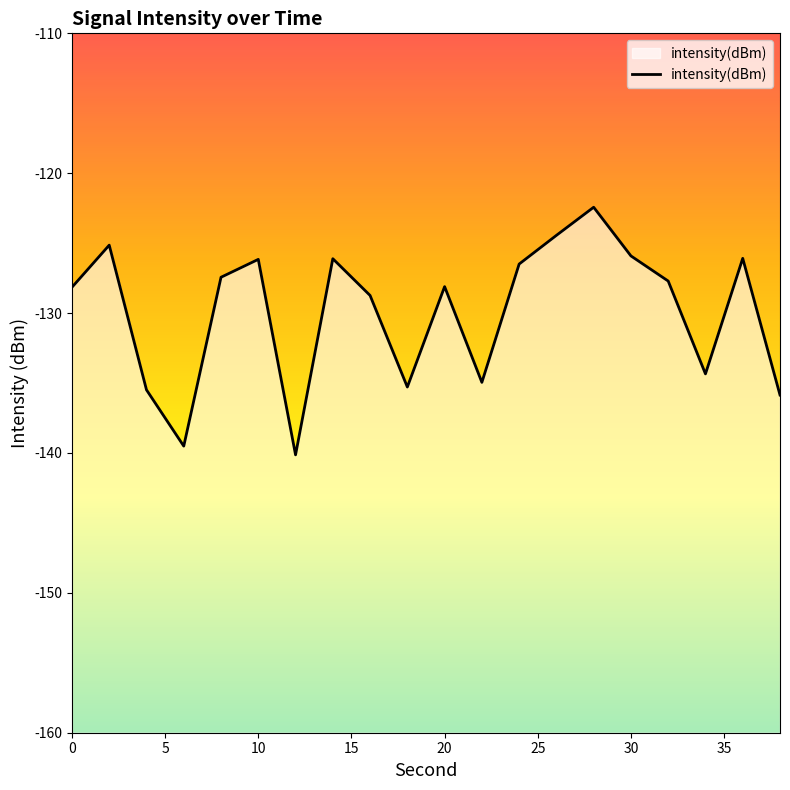

What is the sum of all values?

-2598.5